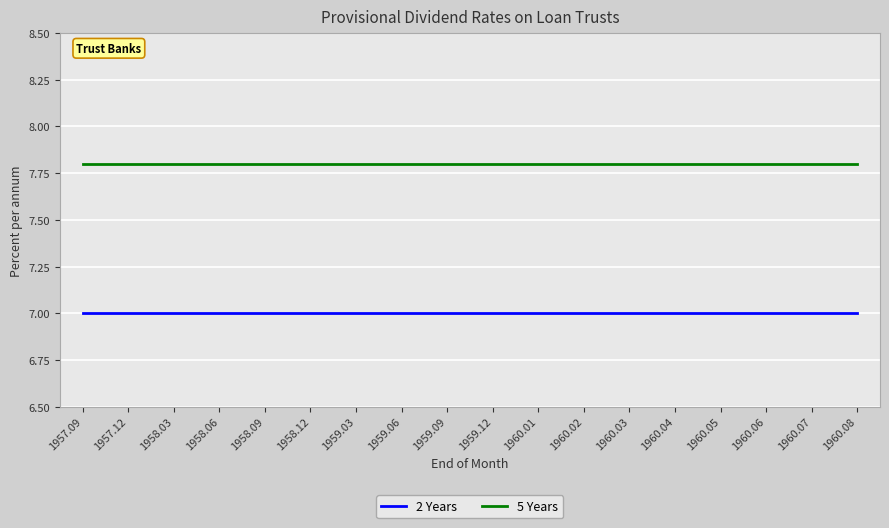

Reading left to right, list all the values displayed in this chart.

2 Years: 1957.09=7.0	1957.12=7.0	1958.03=7.0	1958.06=7.0	1958.09=7.0	1958.12=7.0	1959.03=7.0	1959.06=7.0	1959.09=7.0	1959.12=7.0	1960.01=7.0	1960.02=7.0	1960.03=7.0	1960.04=7.0	1960.05=7.0	1960.06=7.0	1960.07=7.0	1960.08=7.0
5 Years: 1957.09=7.8	1957.12=7.8	1958.03=7.8	1958.06=7.8	1958.09=7.8	1958.12=7.8	1959.03=7.8	1959.06=7.8	1959.09=7.8	1959.12=7.8	1960.01=7.8	1960.02=7.8	1960.03=7.8	1960.04=7.8	1960.05=7.8	1960.06=7.8	1960.07=7.8	1960.08=7.8